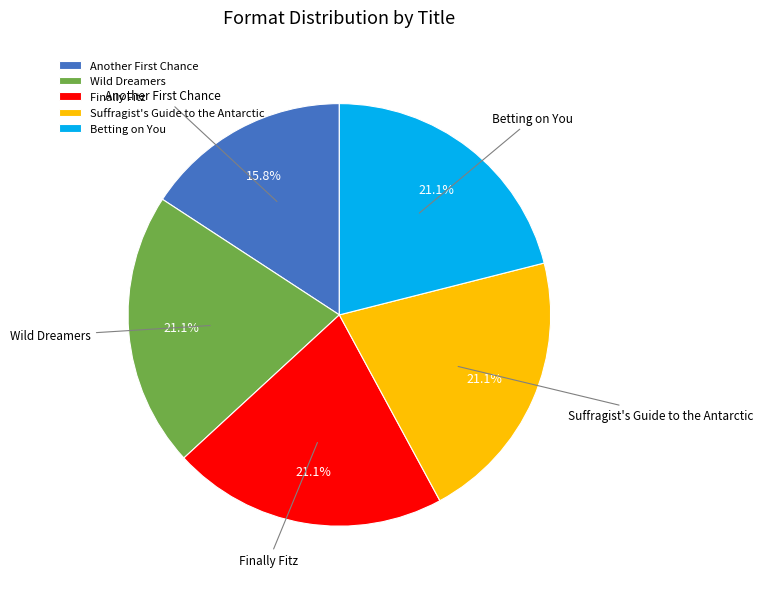

What percentage is the Finally Fitz slice, to the nearest percent?

21%